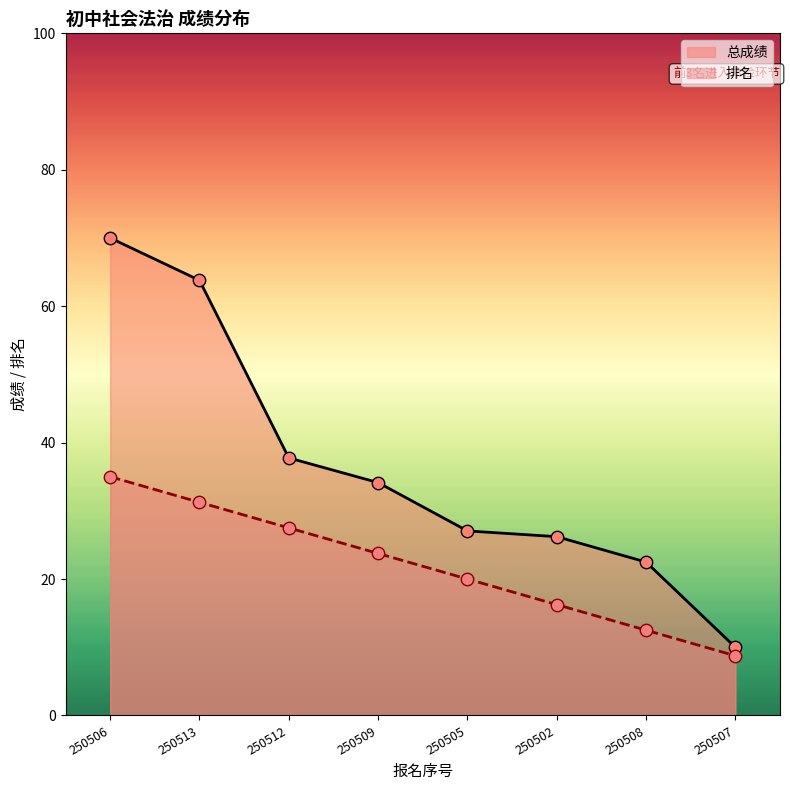

Which series has the largest total across all categories?

总成绩